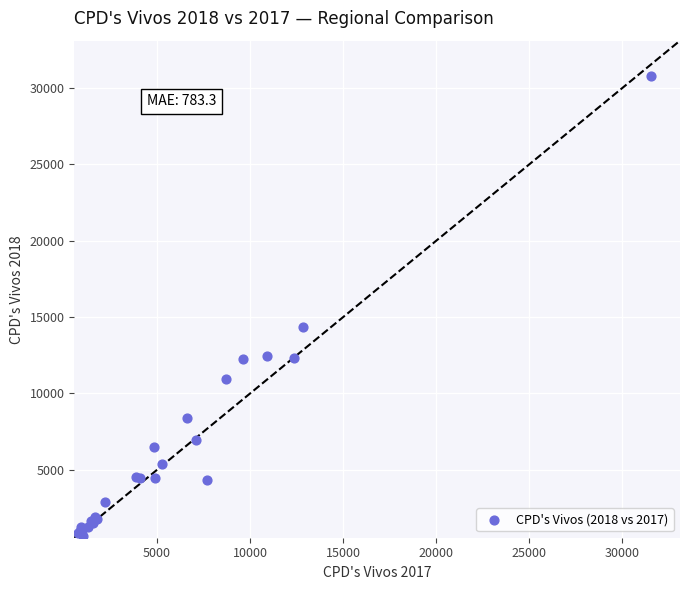

What Y value in the scatter plot is closest to 15707?

14329